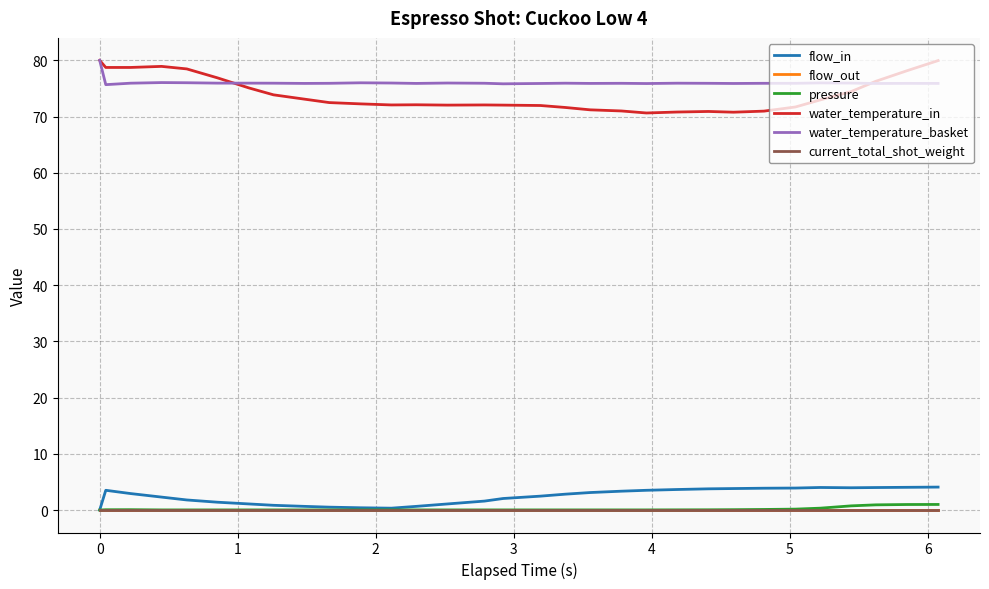

Which series has the largest total across all categories?

water_temperature_basket